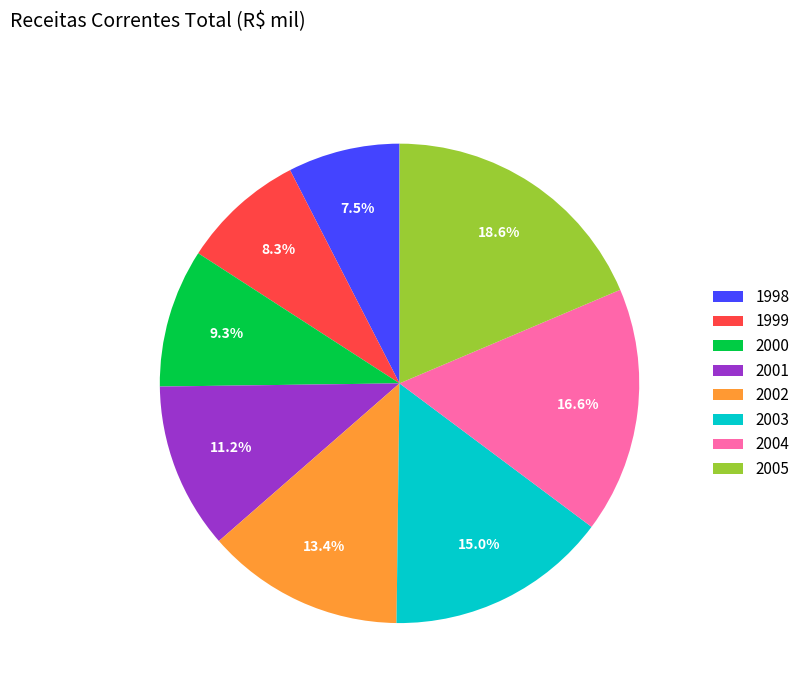

Which slice is the largest?

2005